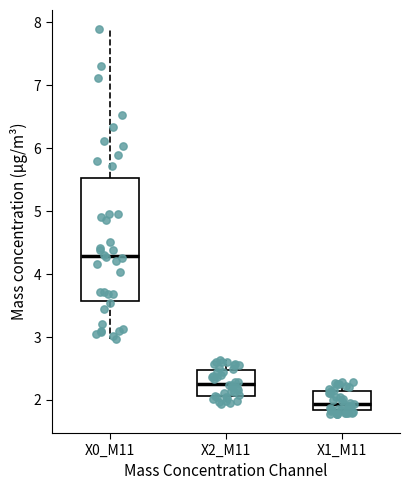

Where does the lower whisker of the box for X2_M11 end on the y-axis? The values are not printed on the chart, so give them approximately, as read against the axis.

1.9